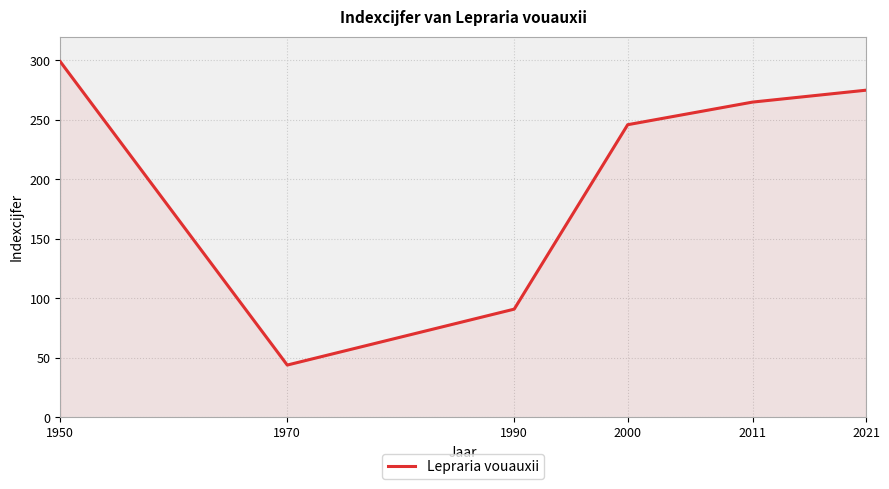

At which category does the data reach its first local valley?

1970